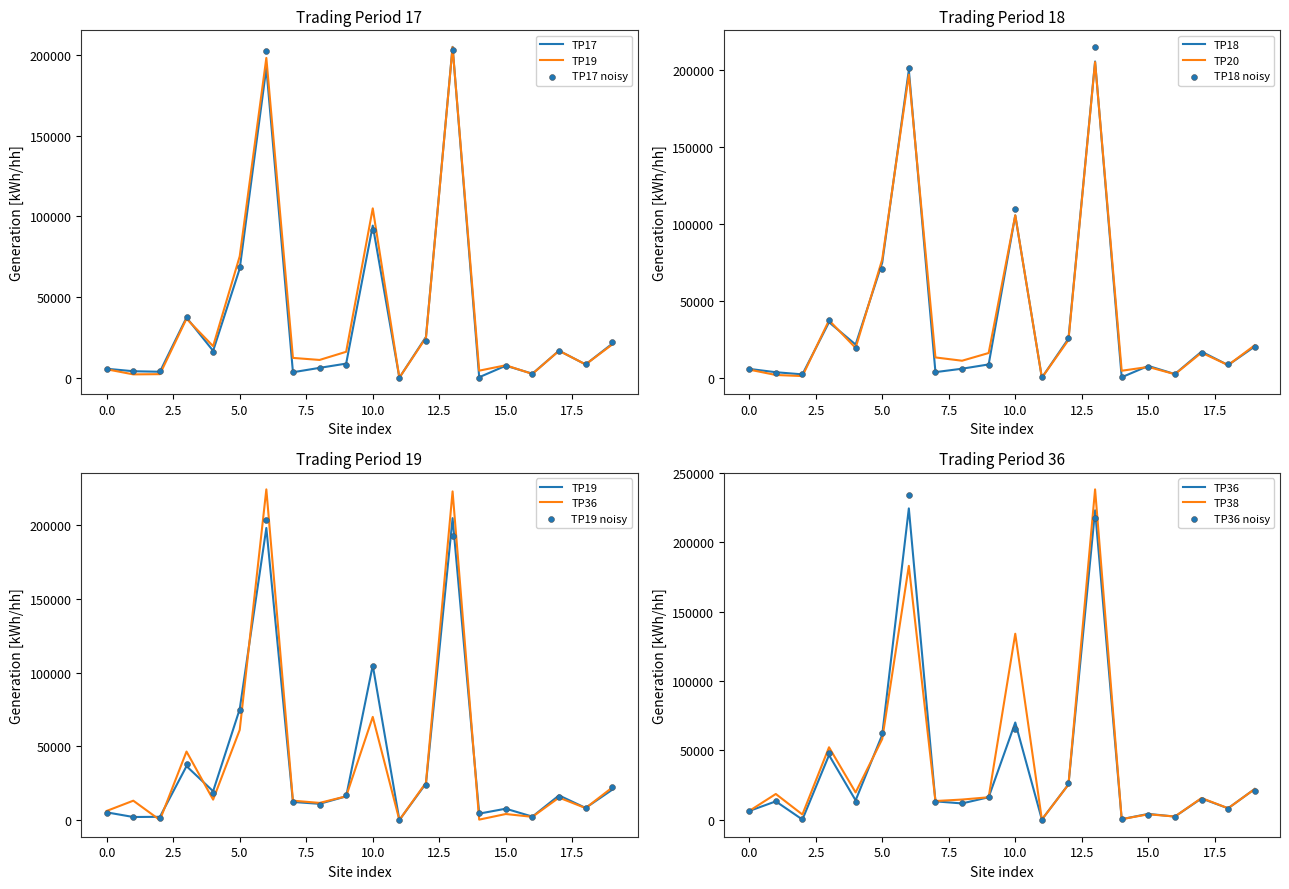

Which series contains the lowest Y value?

TP17